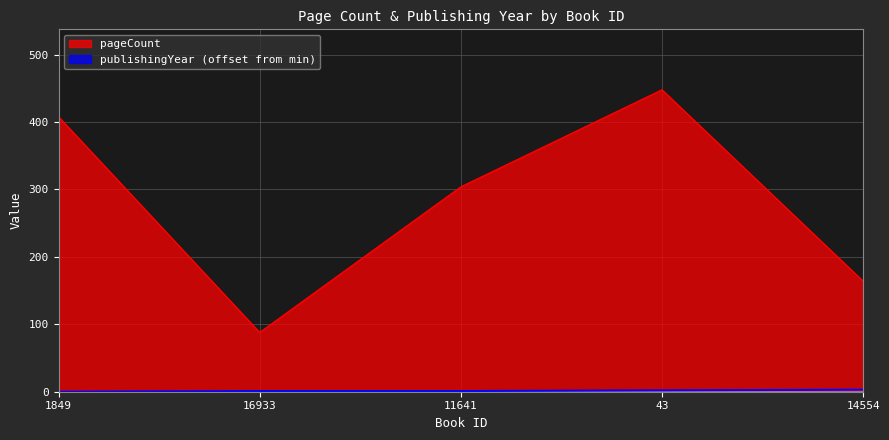

Where does the pageCount series first go above 304?

1849